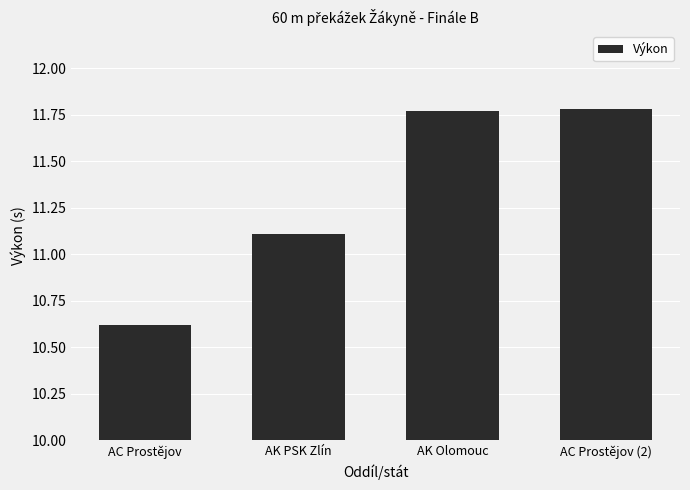

Approximately how many times larger is the value at AK Olomouc compared to AC Prostějov (2)?

1.0